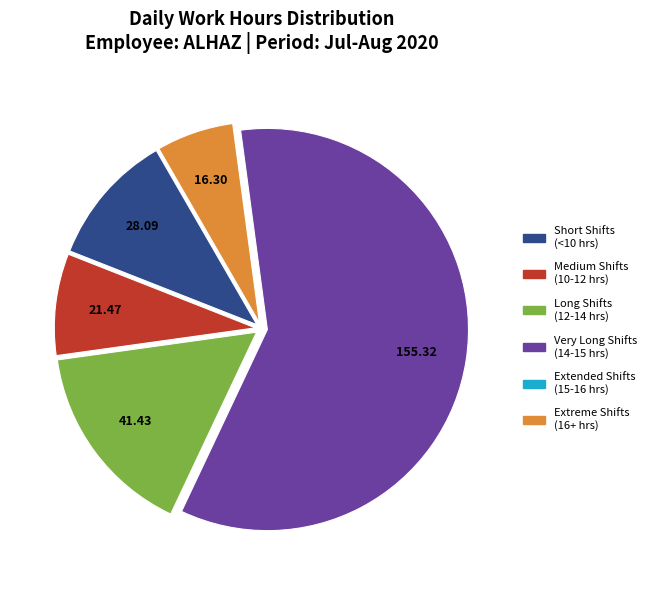

Is there a majority slice in this chart?

Yes